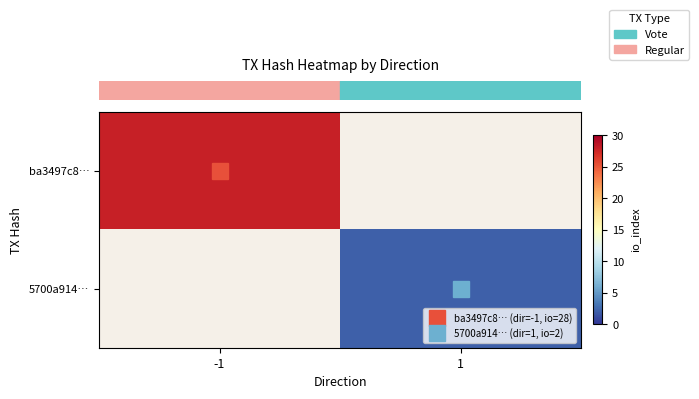

What is the greatest value displayed?

28.0